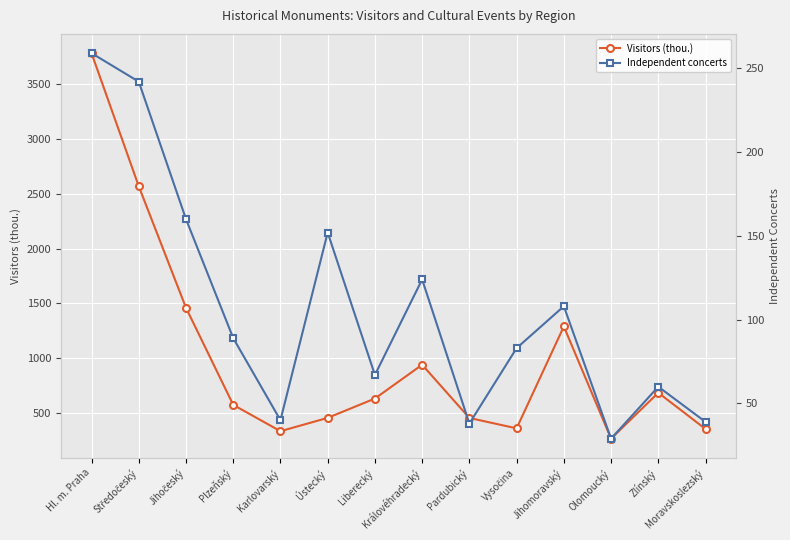

Is it true that Independent concerts equals 60.6 at Pardubický?

False